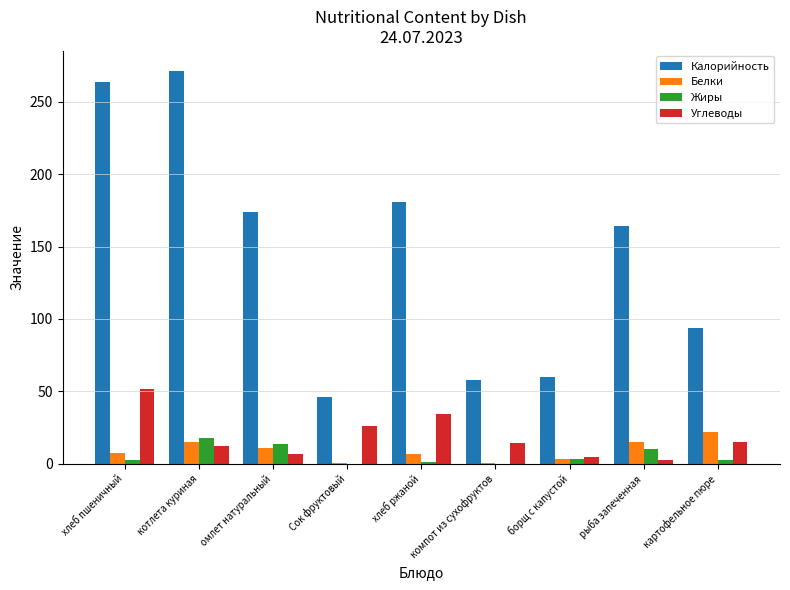

Is the value of Белки at Сок фруктовый greater than the value of Калорийность at хлеб пшеничный?

No